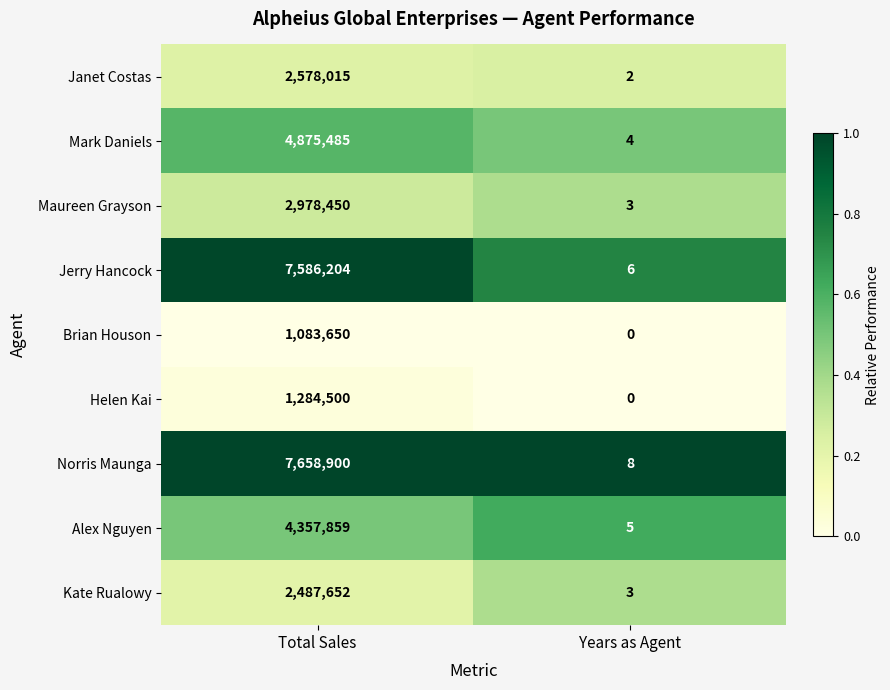

Which category has the highest value across all series?

Total Sales